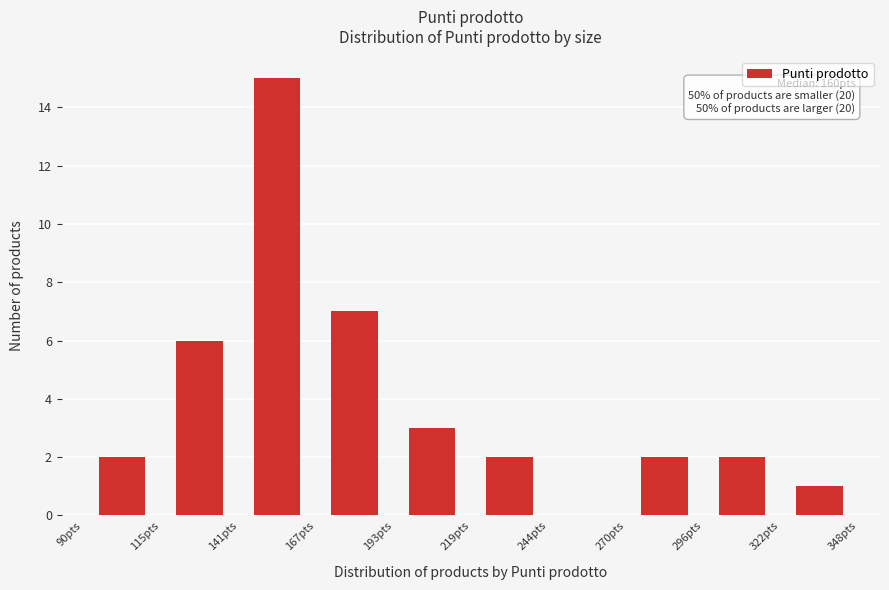

Over which range of the x-axis is the bar tallest?

140 to 165